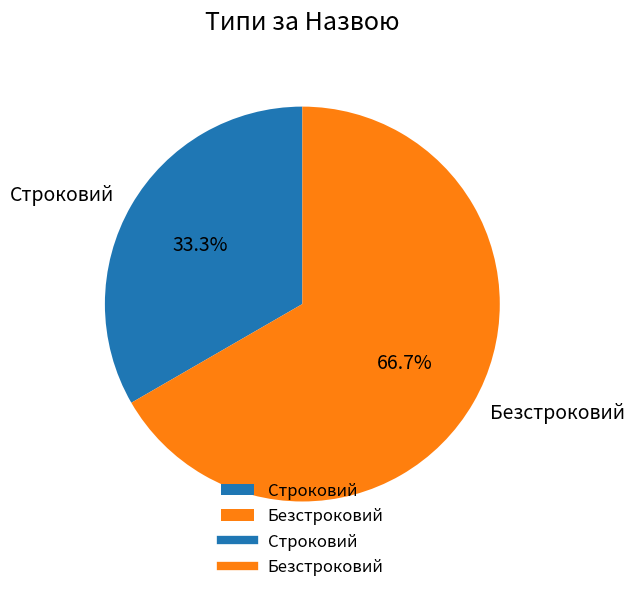

What percentage is the Безстроковий slice, to the nearest percent?

67%